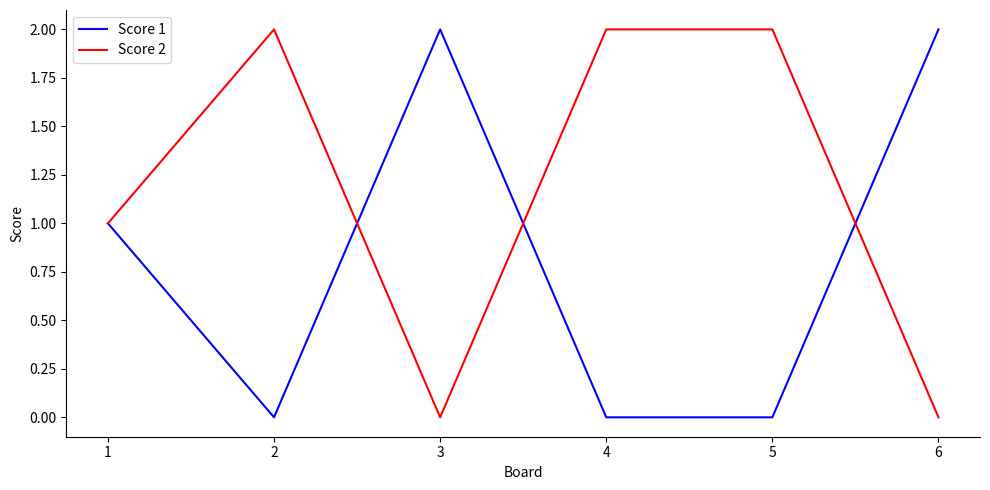

The value of Score 1 at 5 is -1. True or false?

False